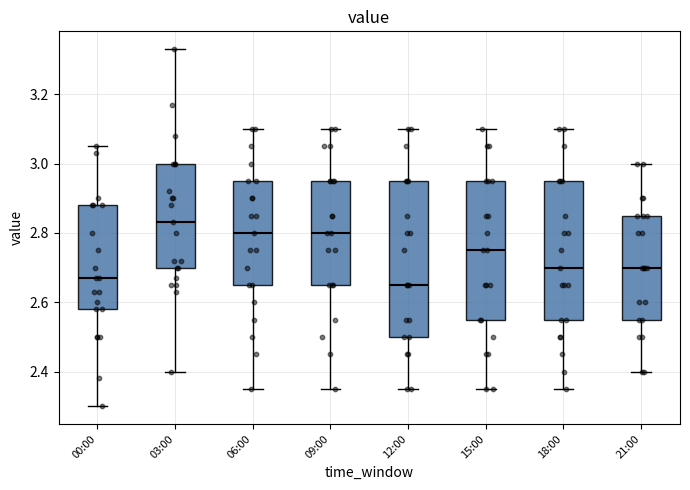

Where does the lower whisker of the box for 03:00 end on the y-axis? The values are not printed on the chart, so give them approximately, as read against the axis.

2.40